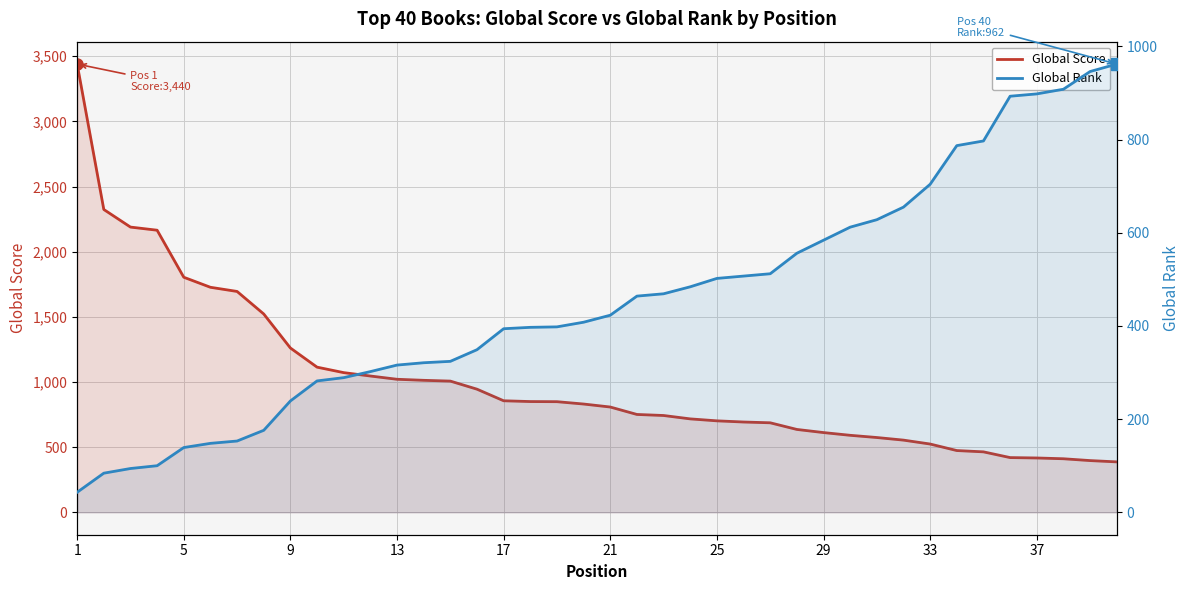

What is the approximate value of Global Score at 1?

3440